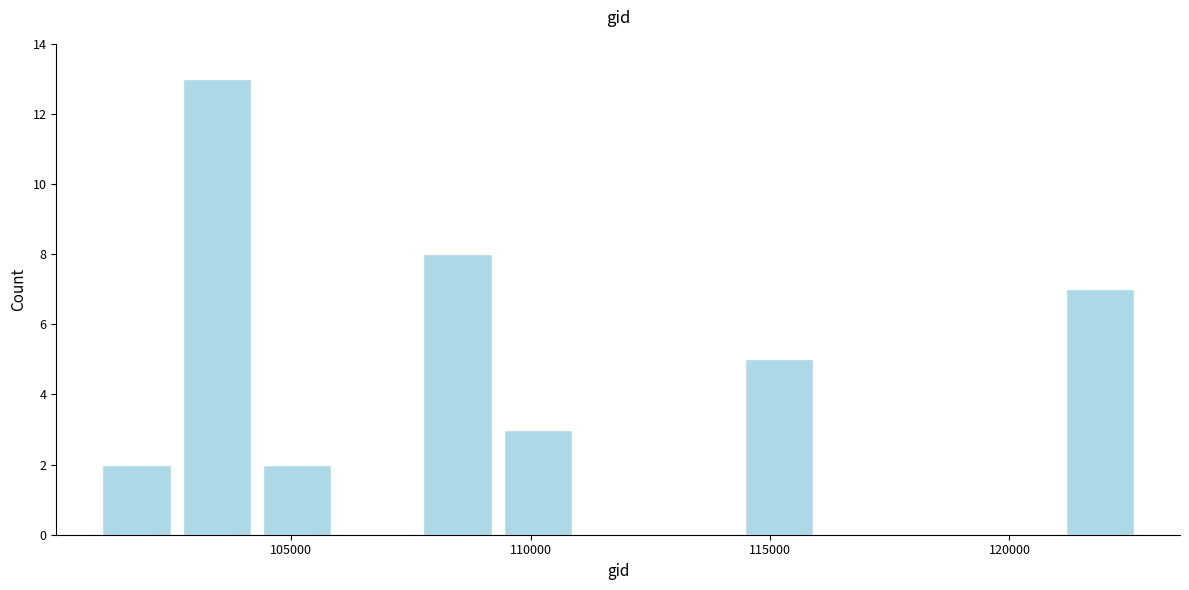

Around what value on the x-axis is the tallest bar? Give the approximate position of its centre, as read against the axis.

103500